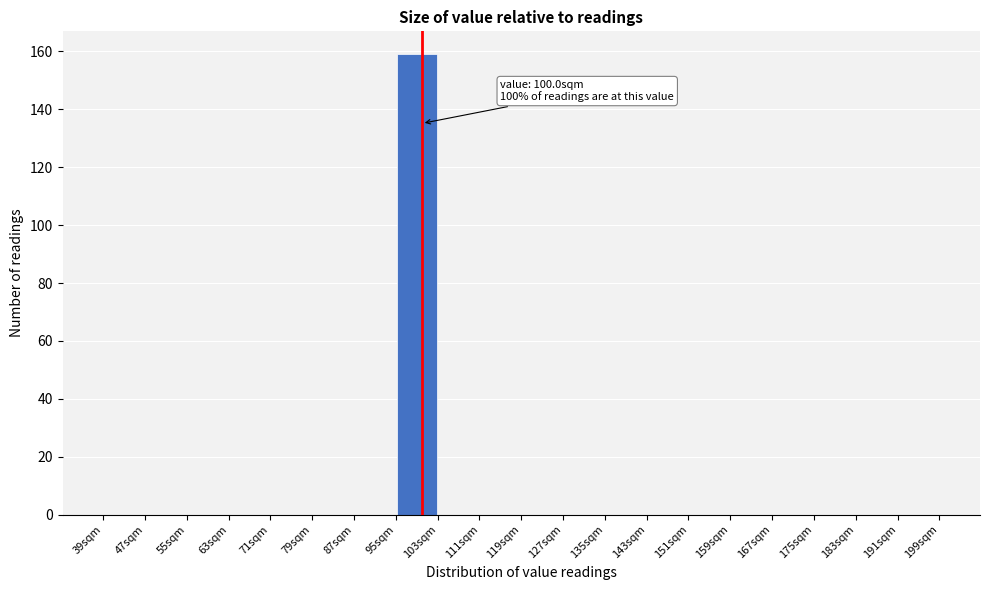

Which range on the x-axis has the tallest bar?

95 to 103